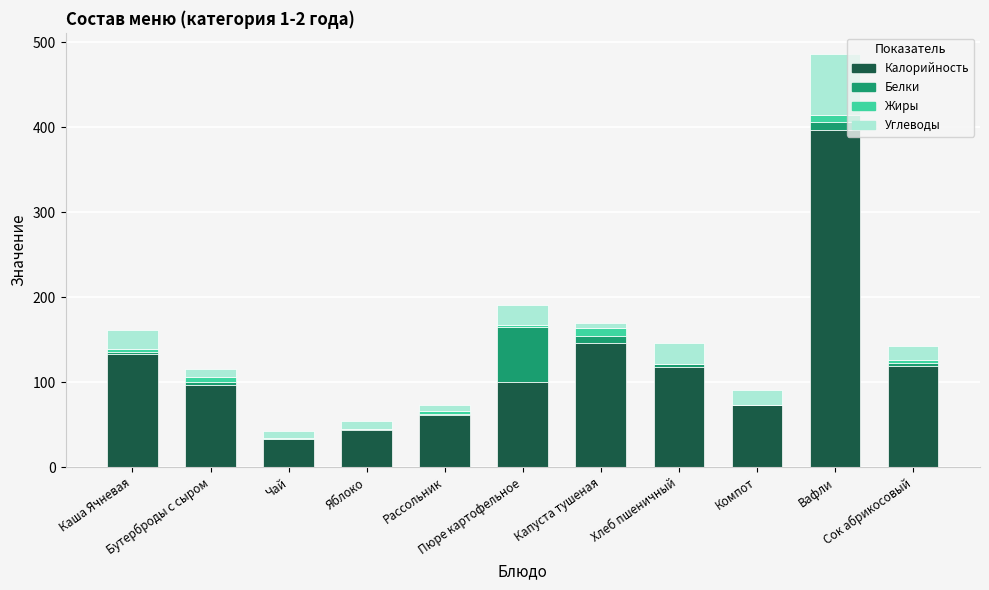

Where is Жиры nearest to the value 4?

Сок абрикосовый